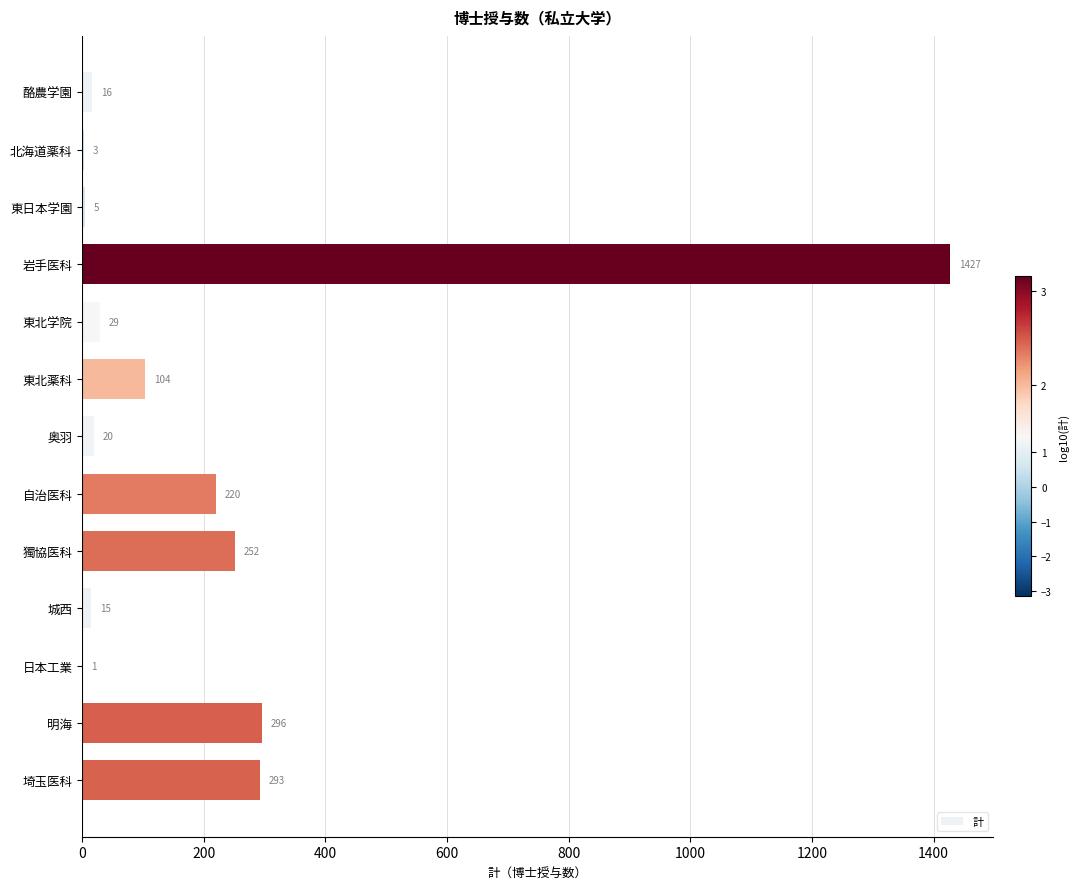

Which has a higher value, 北海道薬科 or 日本工業?

北海道薬科